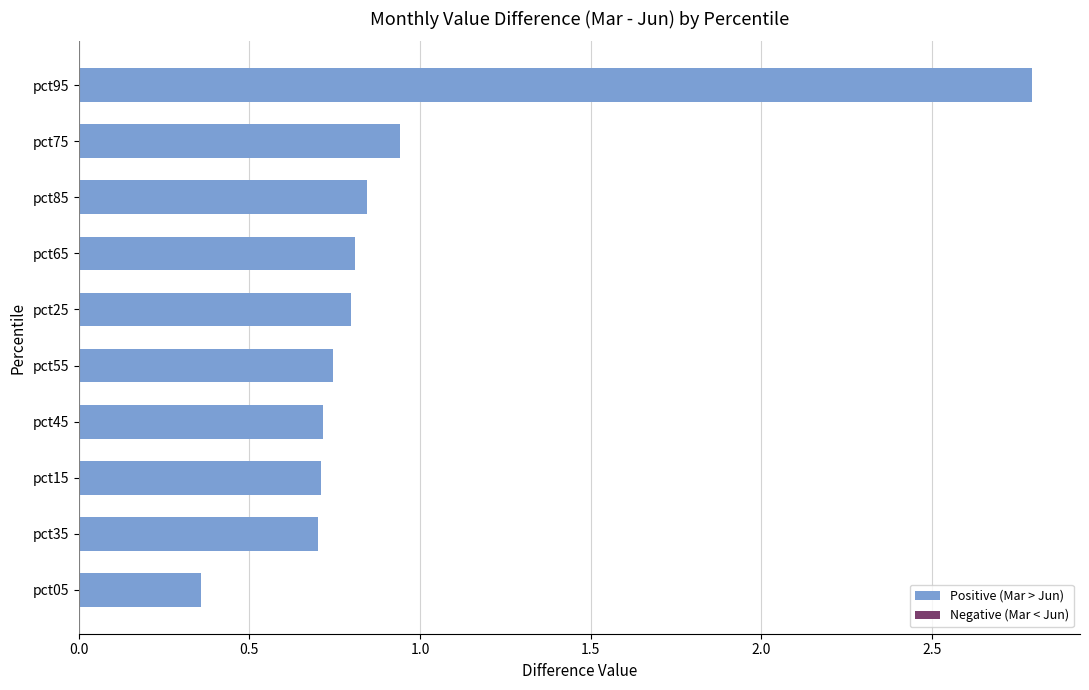

Which category has the highest value across all series?

pct95